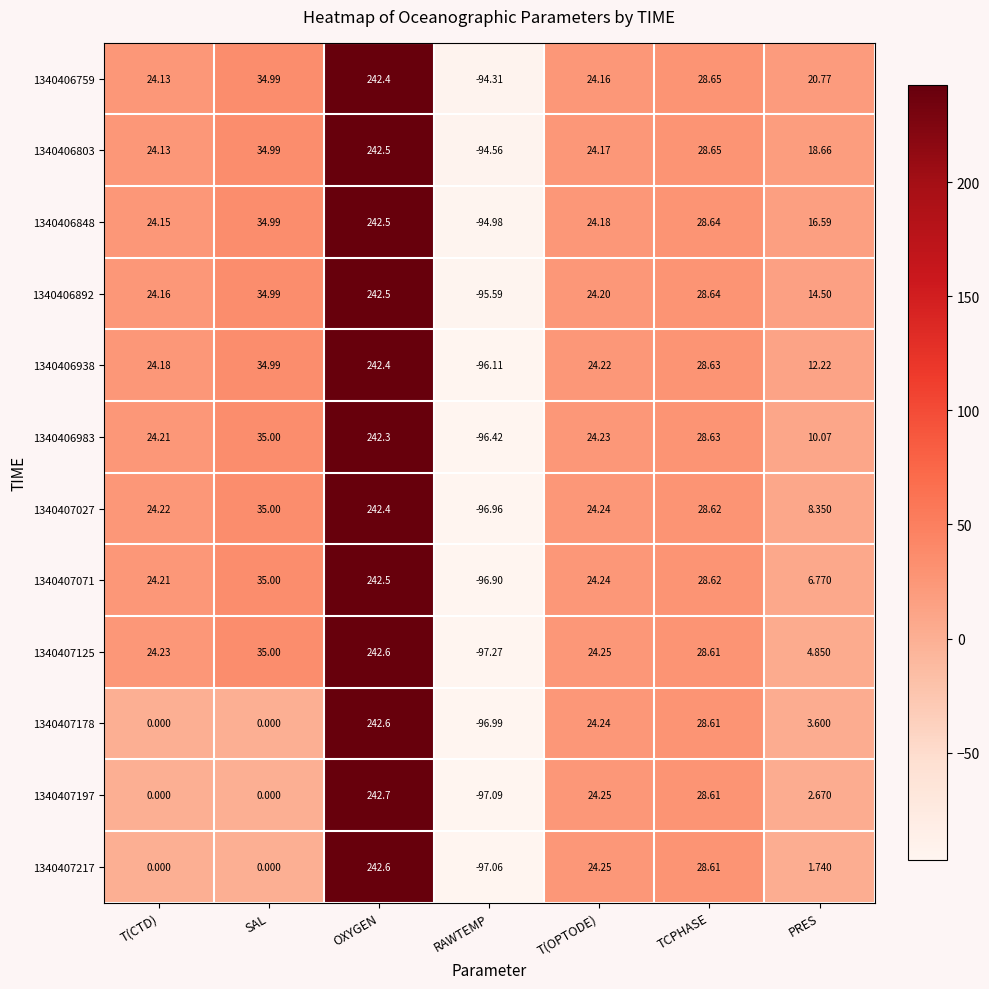

List the labels in order of 1340406803 value, largest first.

OXYGEN, SAL, TCPHASE, T(OPTODE), T(CTD), PRES, RAWTEMP